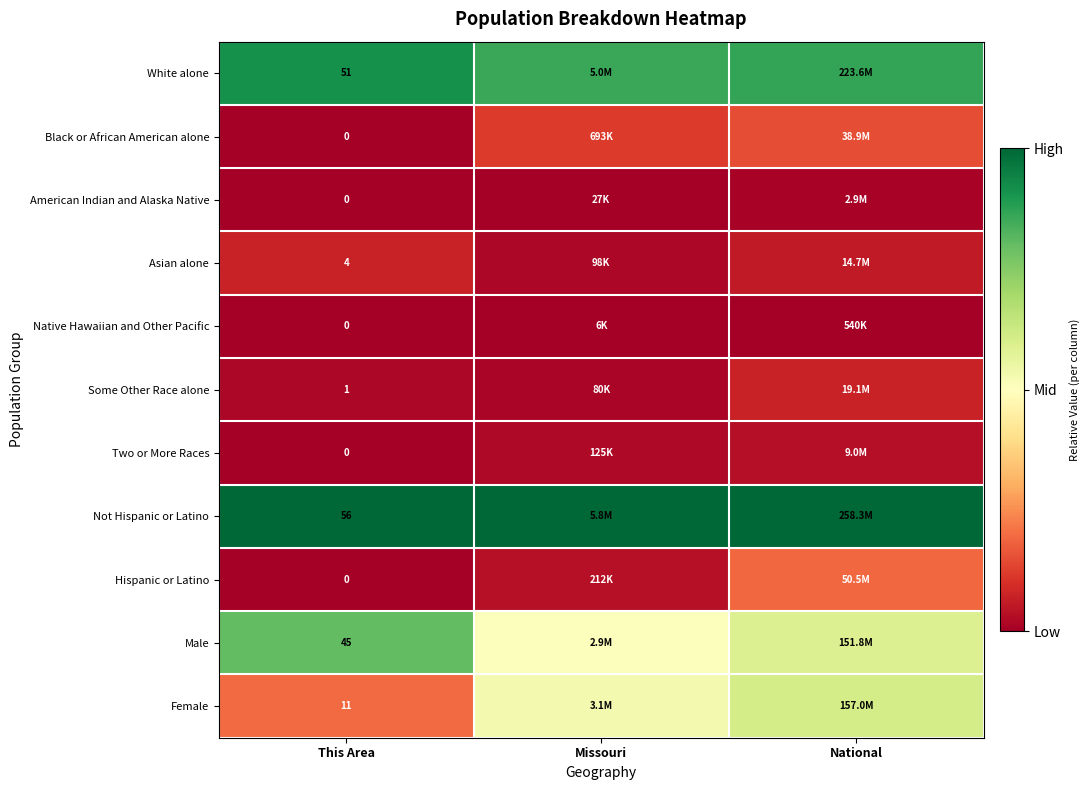

What is the total value across all series at This Area?

168.0